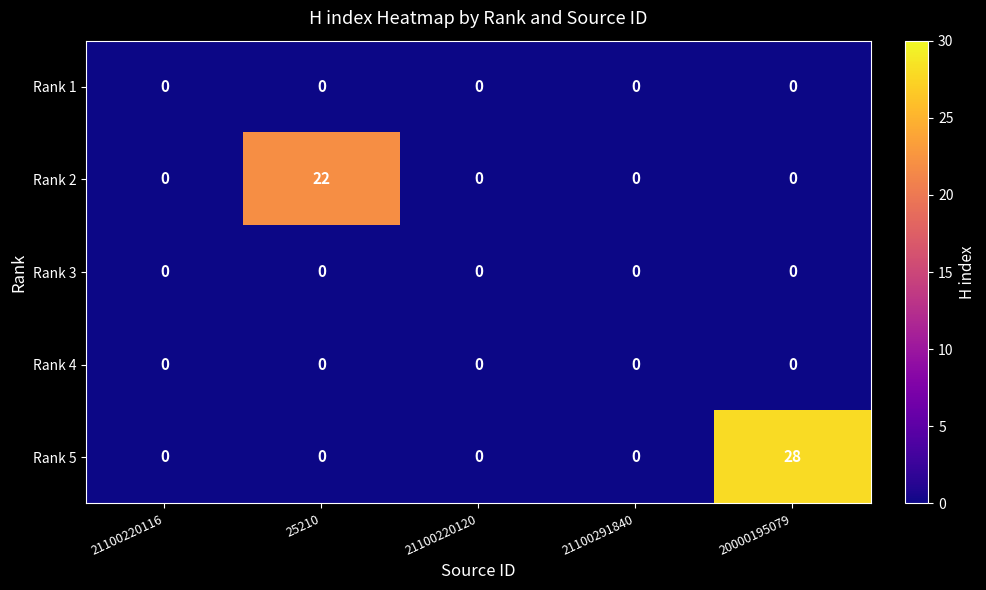

Which series has the largest range (max minus min)?

Rank 5